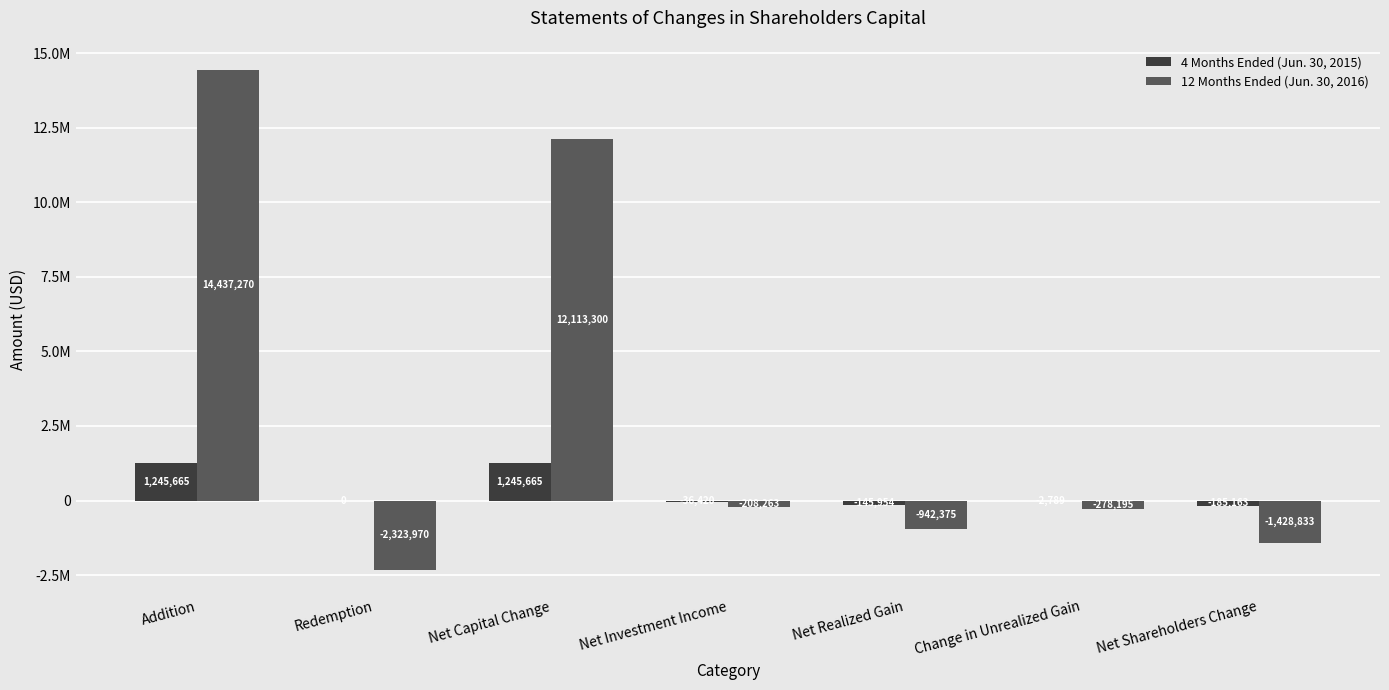

Does the chart contain stacked bars?

No